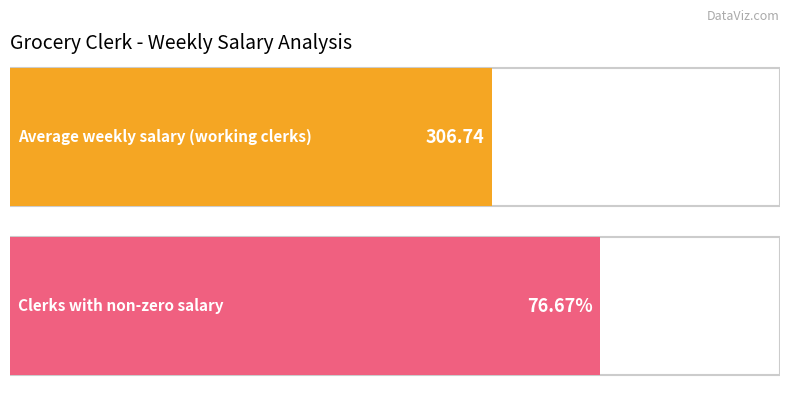

Where does the data first go above 280?

1